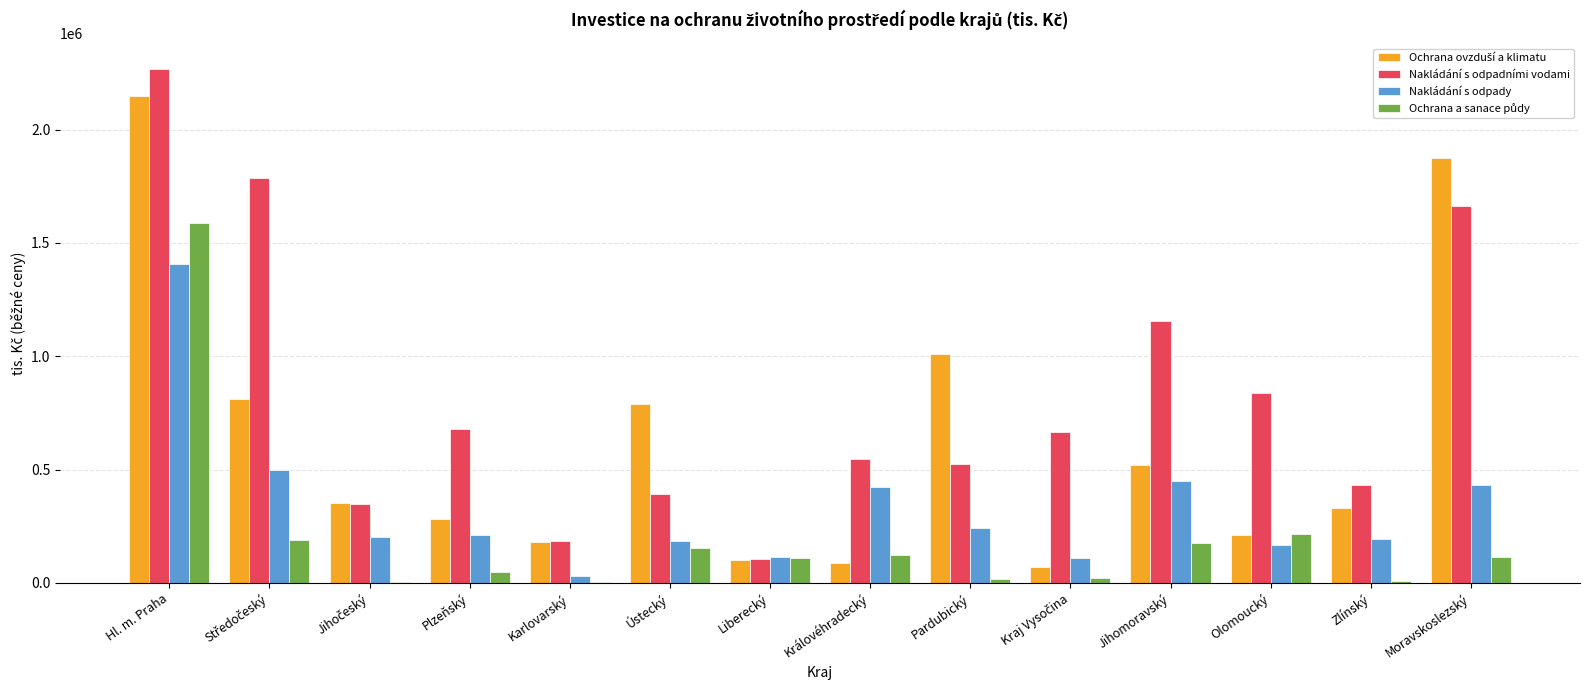

Between Ústecký and Jihomoravský, which series saw the biggest shift?

Nakládání s odpadními vodami